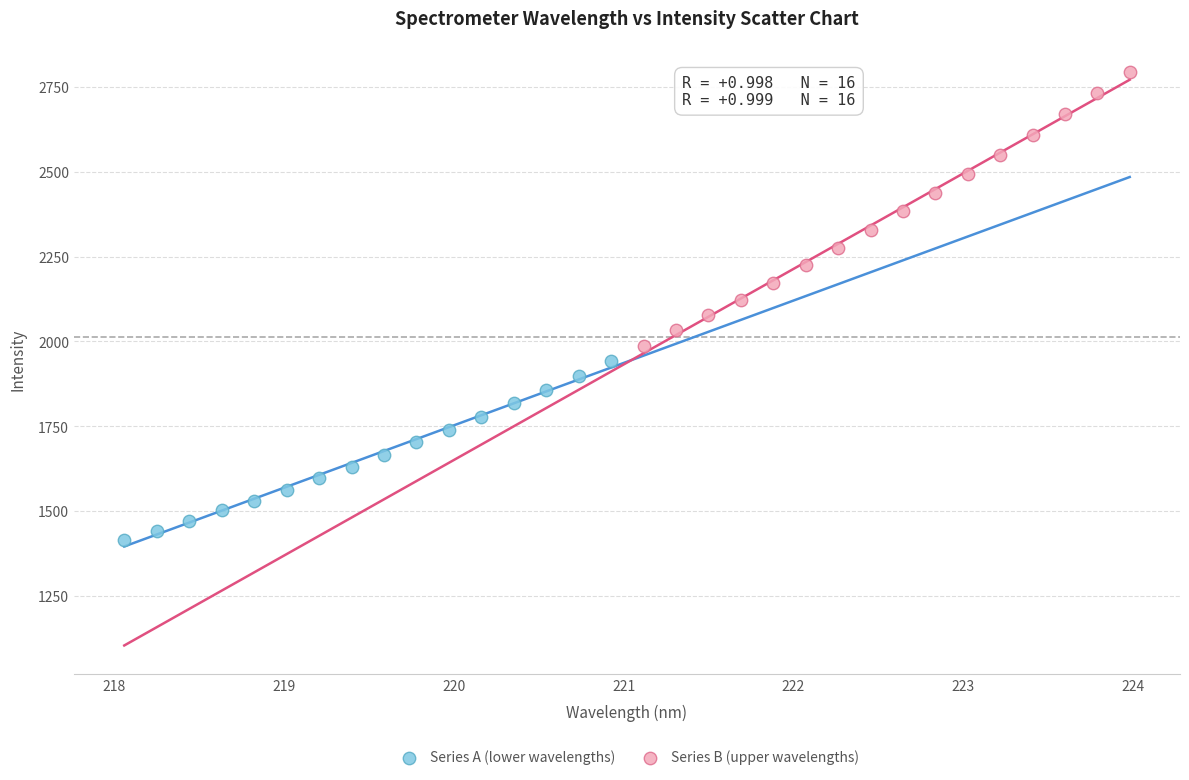

Which series contains the highest Y value?

Series B (upper wavelengths)